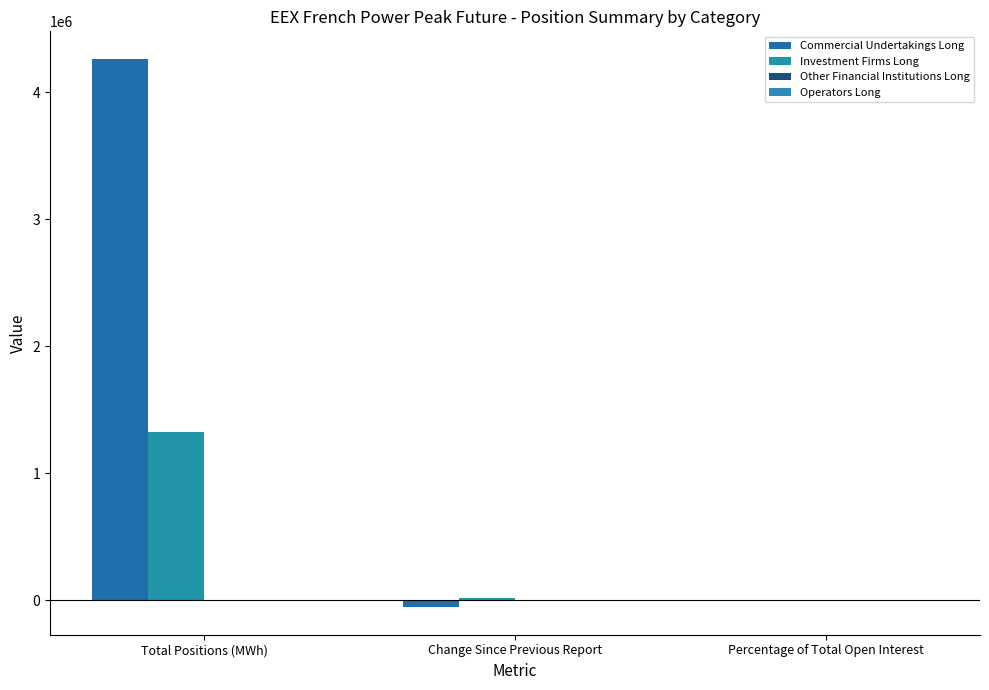

How many data points in Commercial Undertakings Long are above 76?

2